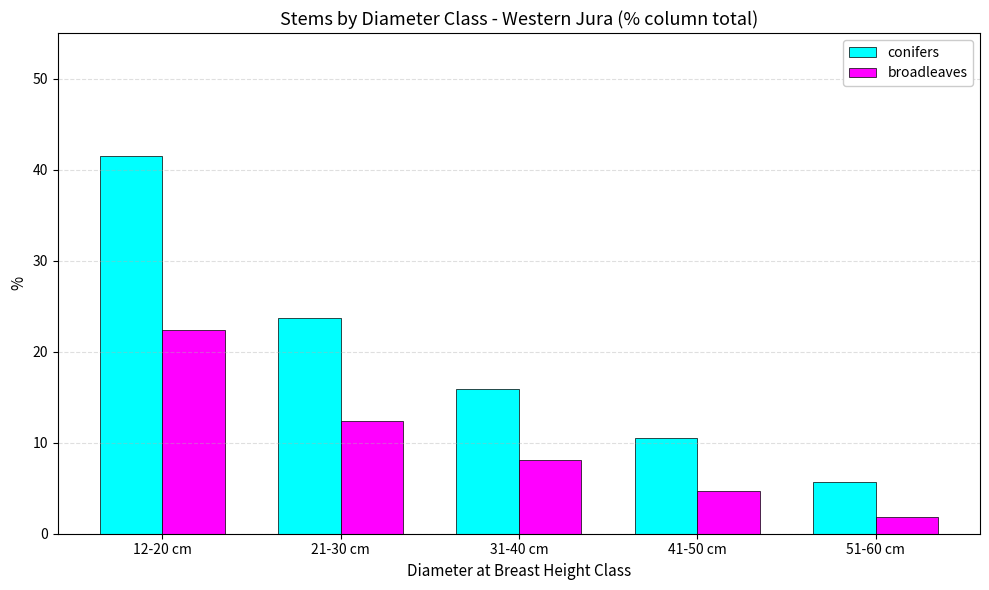

Which series has the largest range (max minus min)?

conifers